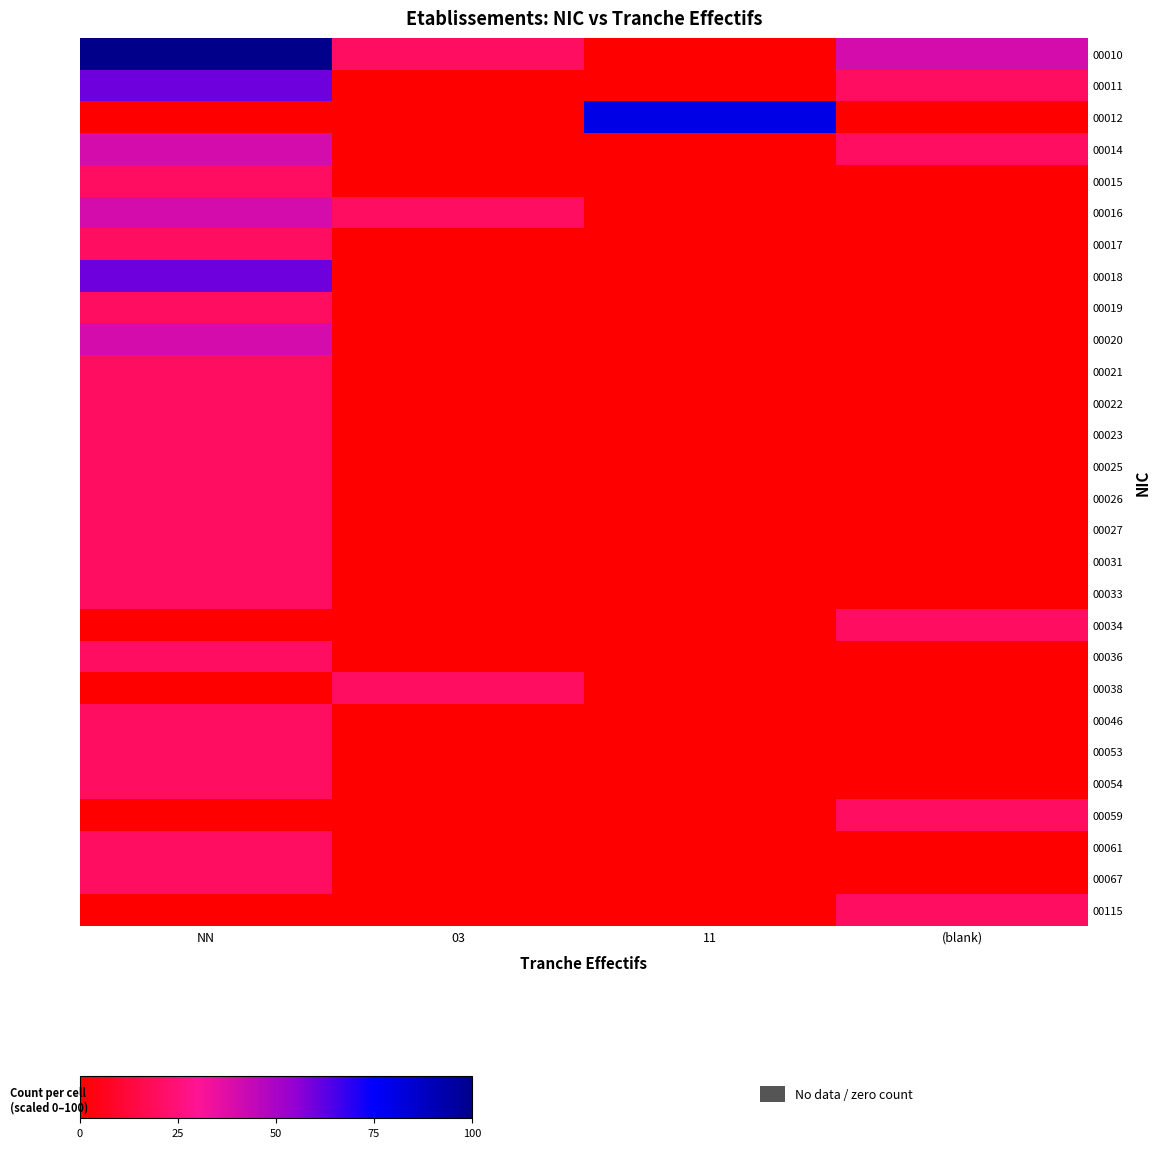

At which label is 00031 closest to 10?

NN